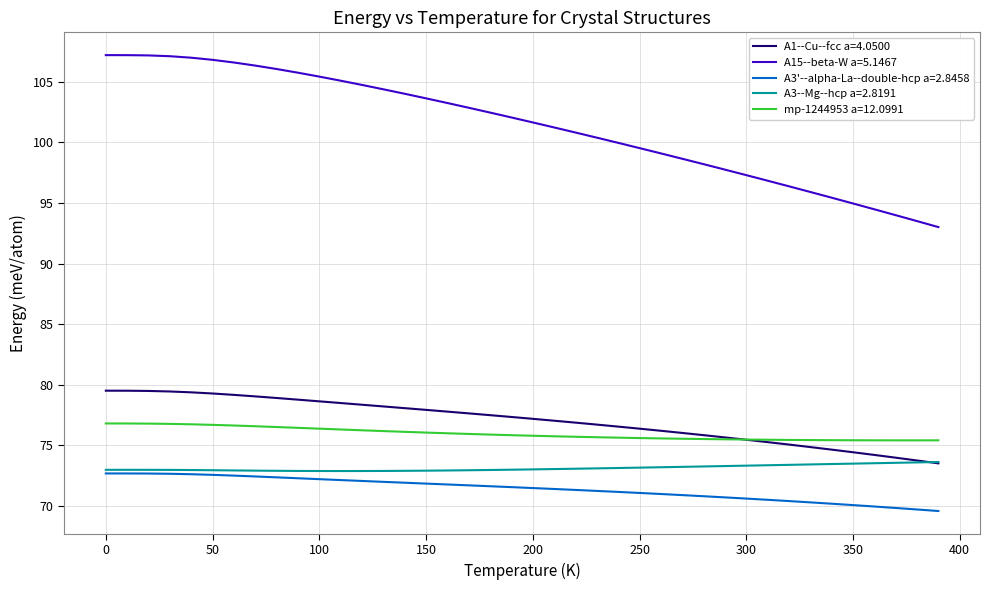

Which series has the largest total across all categories?

A15--beta-W a=5.1467